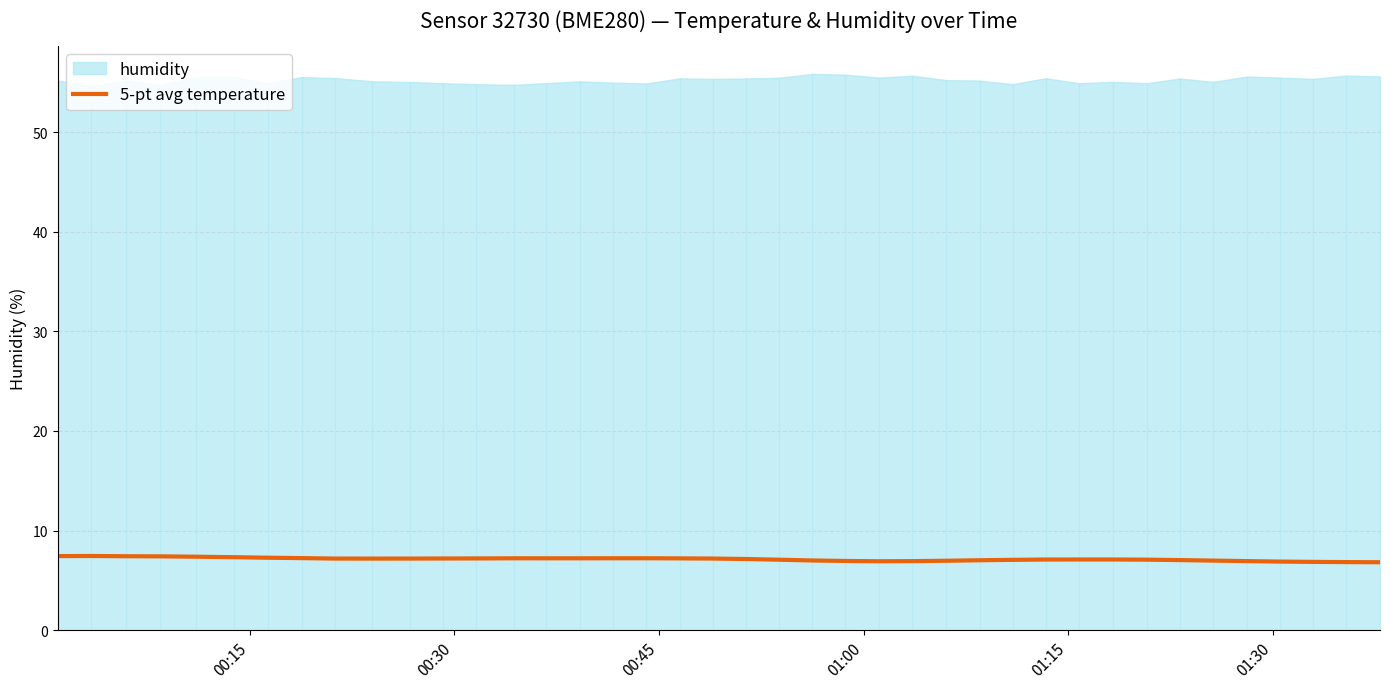

What is the maximum value for 5-pt avg temperature?

7.5